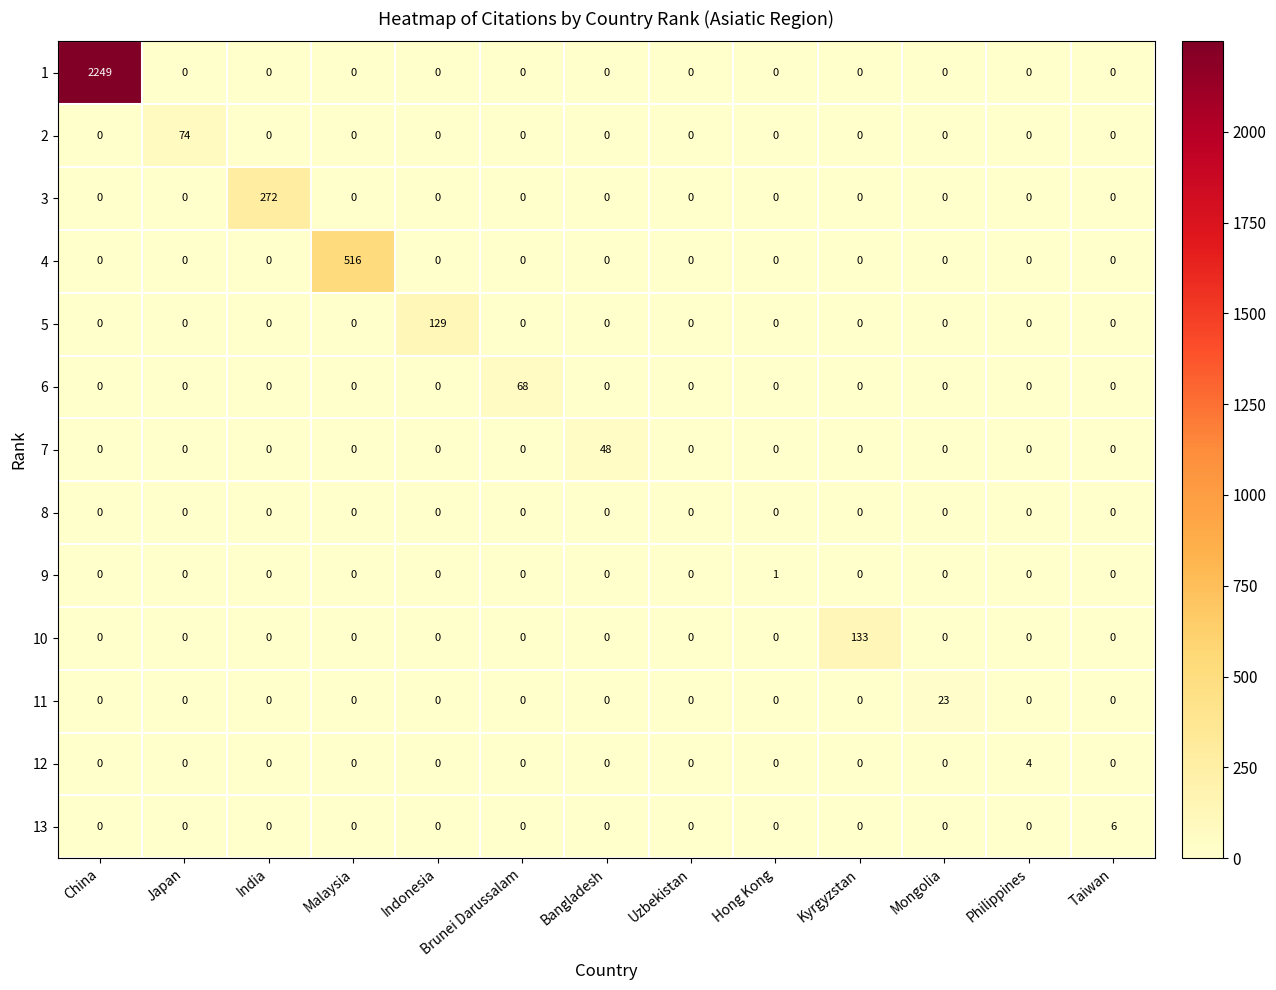

What is the difference between the 11 values at Hong Kong and Mongolia?

23